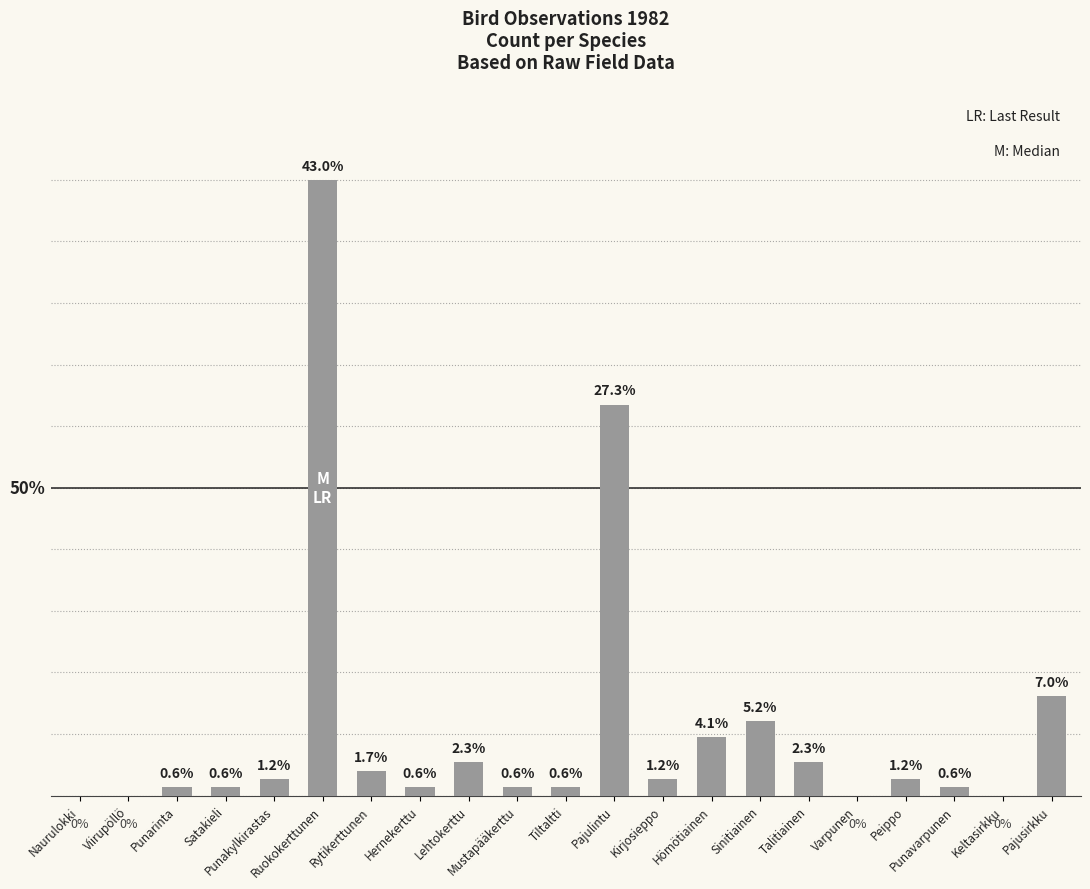

What is the change in value from Varpunen to Peippo?

+2